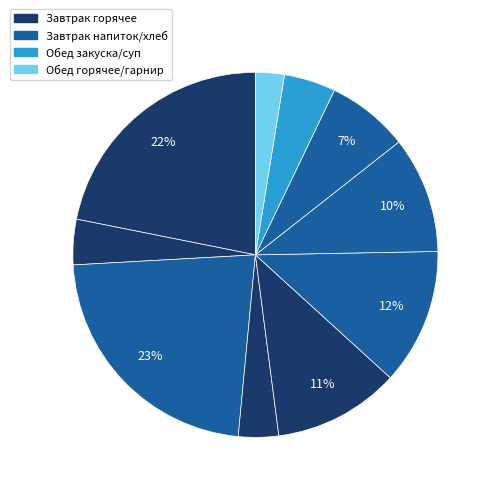

How many segments does this pie chart have?

10